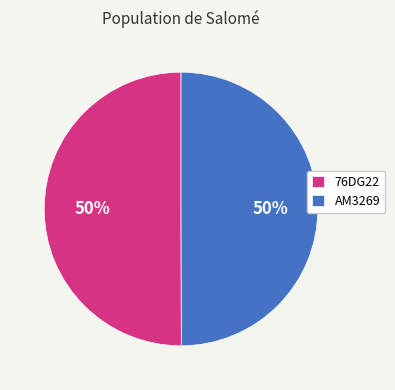

Combined, do 76DG22 and AM3269 account for over 50%?

Yes